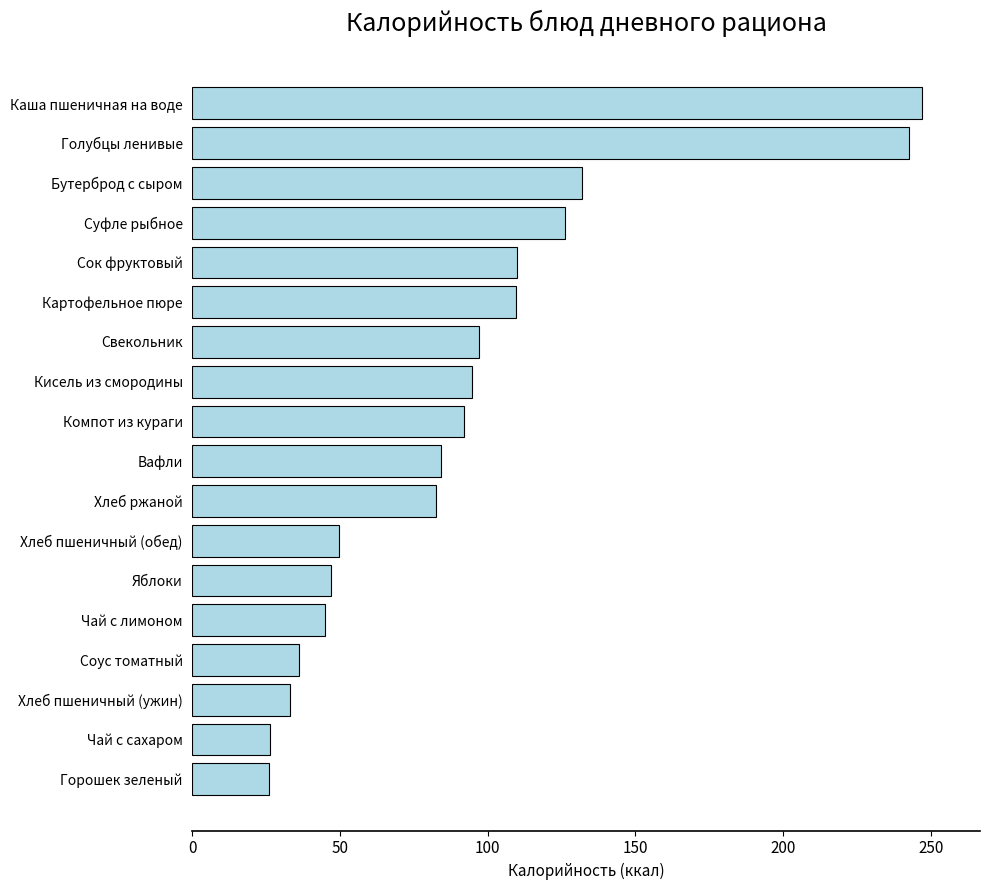

What is the minimum value shown in the chart?

25.9